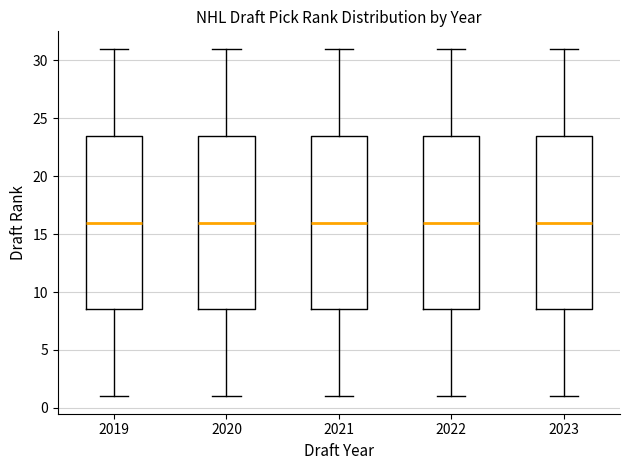

Reading left to right, transcribe this box plot: for each box, give where its median line is, the range the box spans, and where its two whiskers end, as read against the y-axis. The values are not printed on the chart, so give them approximately, as read against the axis.

2019: median 16.0, box 8.5 to 23.5, whiskers 1.0 to 31.0
2020: median 16.0, box 8.5 to 23.5, whiskers 1.0 to 31.0
2021: median 16.0, box 8.5 to 23.5, whiskers 1.0 to 31.0
2022: median 16.0, box 8.5 to 23.5, whiskers 1.0 to 31.0
2023: median 16.0, box 8.5 to 23.5, whiskers 1.0 to 31.0